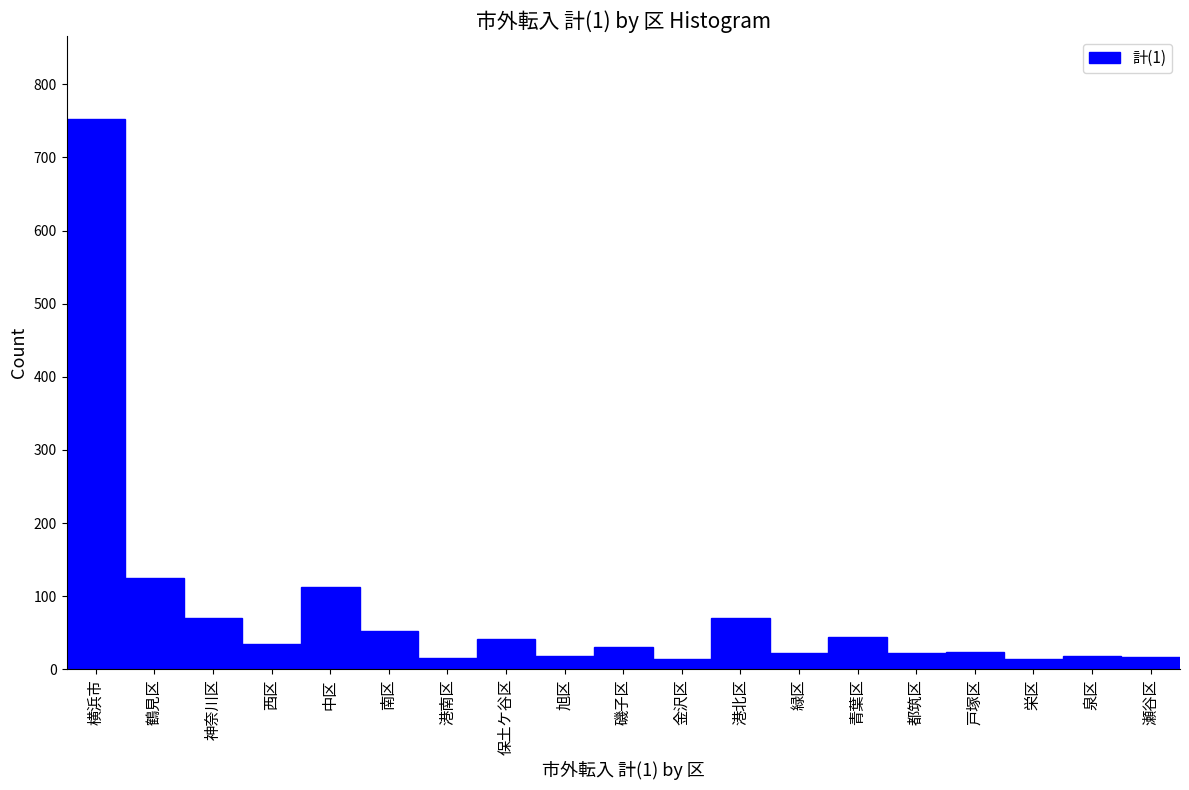

Between 金沢区 and 青葉区, which is larger?

青葉区